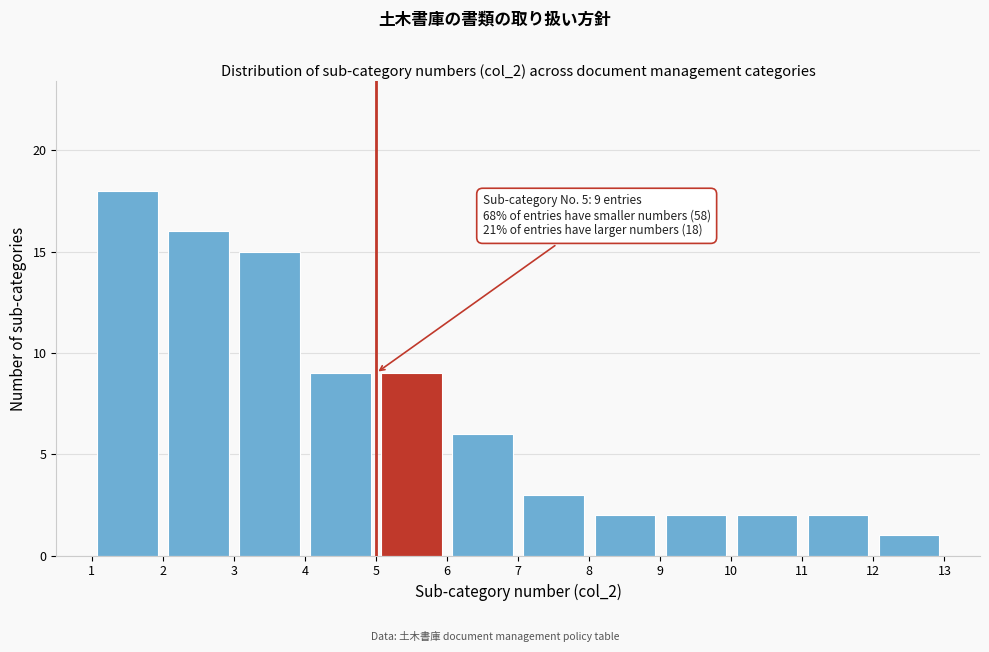

Which range on the x-axis has the tallest bar?

1 to 2